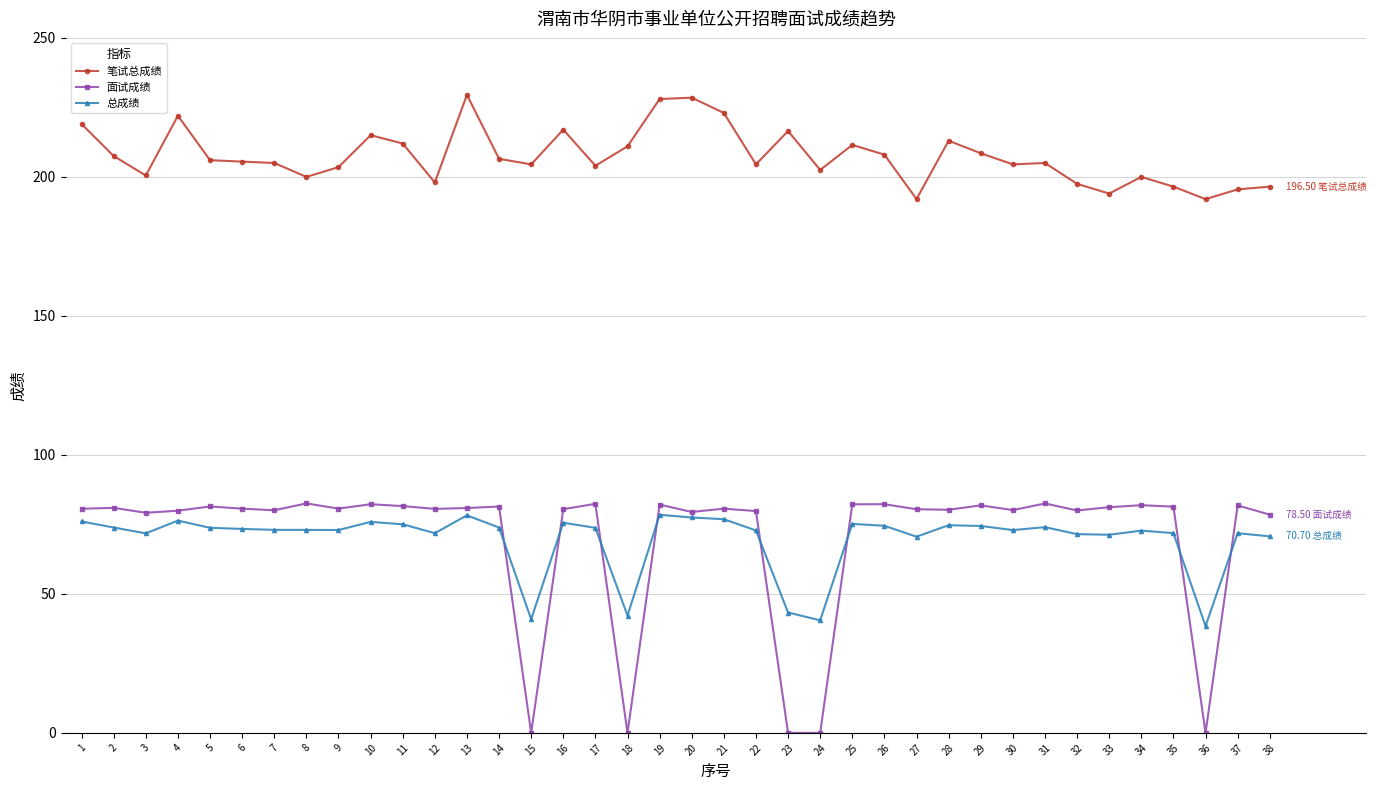

Where does the 笔试总成绩 series first go above 205?

1